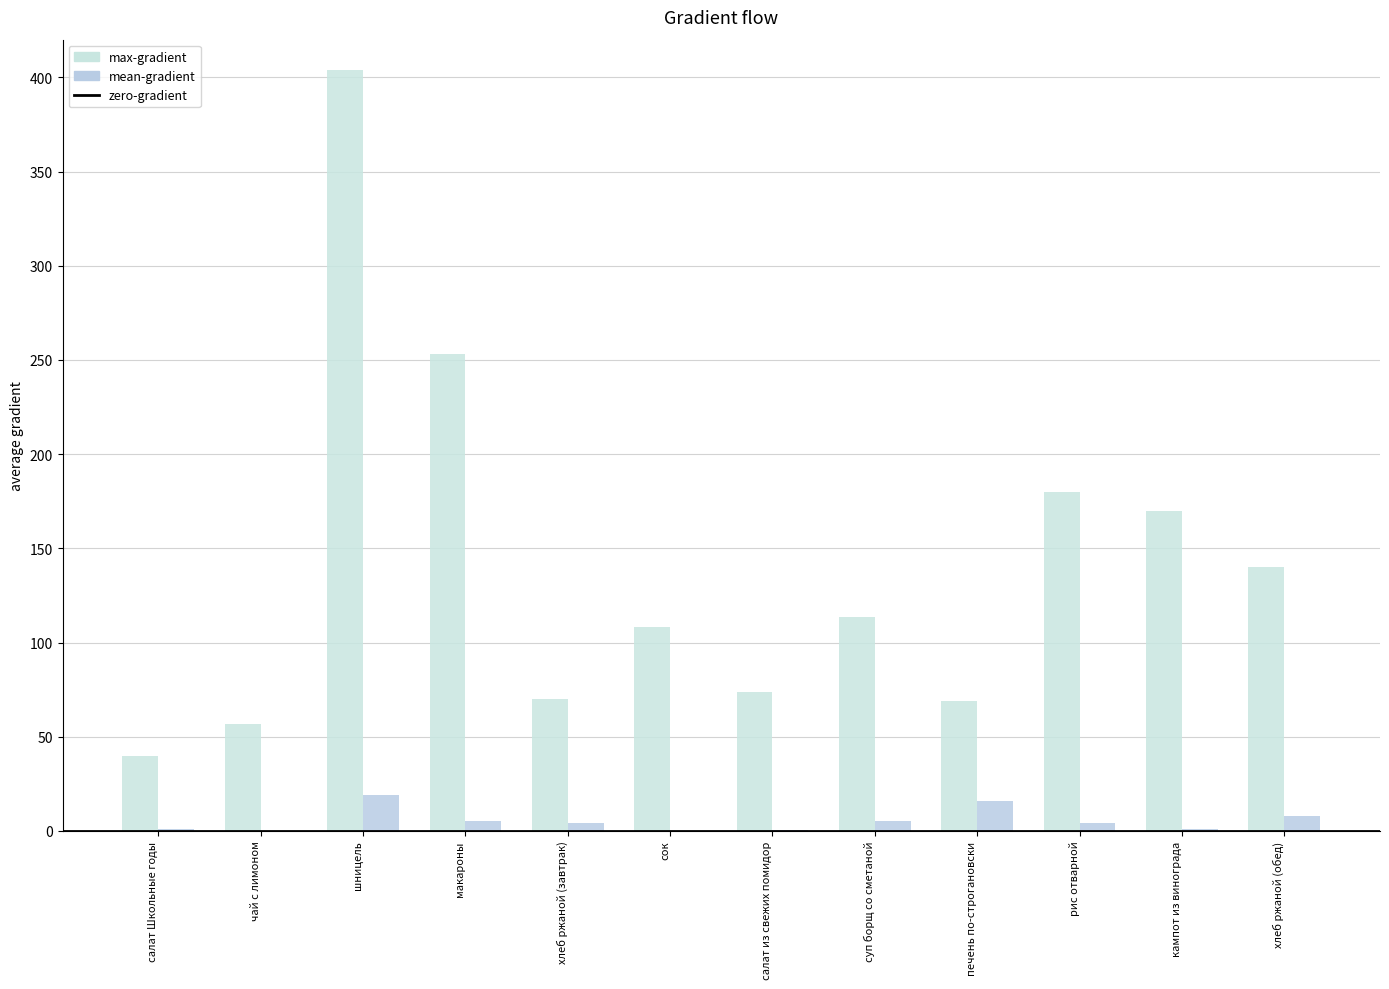

How many groups of bars are there?

12